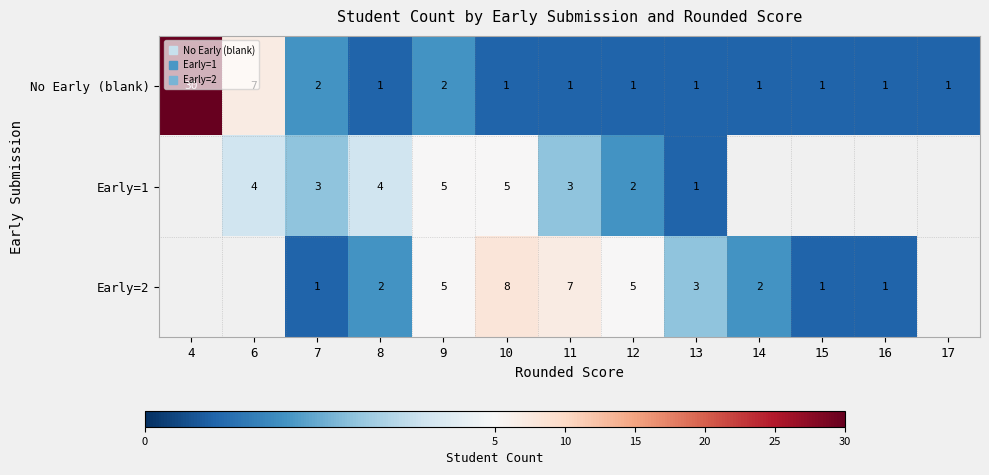

Rank the categories by No Early (blank) value from lowest to highest.

8, 10, 11, 12, 13, 14, 15, 16, 17, 7, 9, 6, 4